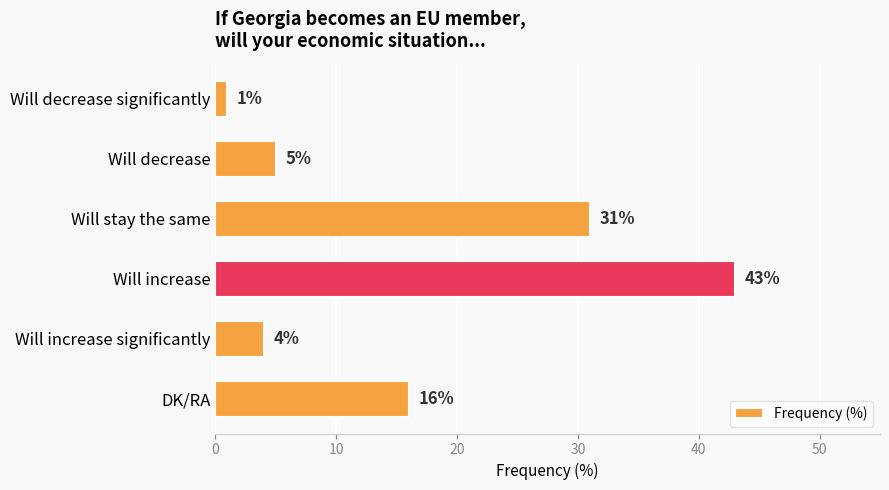

Which has a higher value, Will decrease significantly or Will stay the same?

Will stay the same